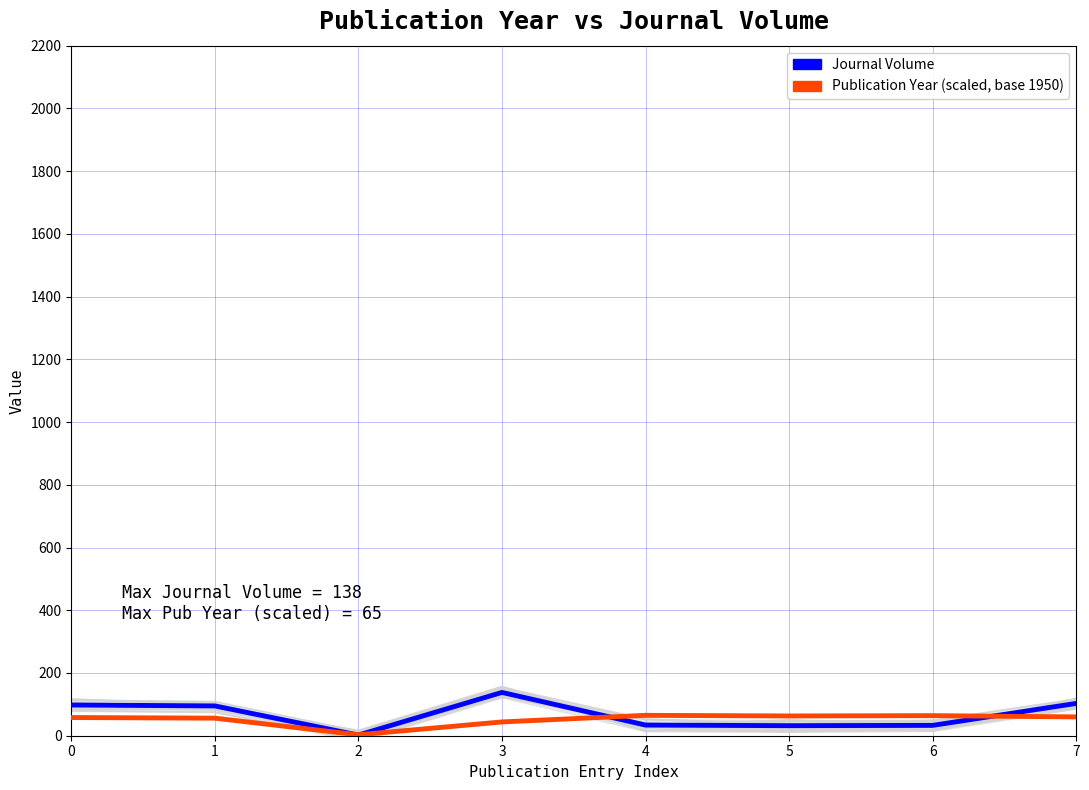

What is the maximum value shown in the chart?

138